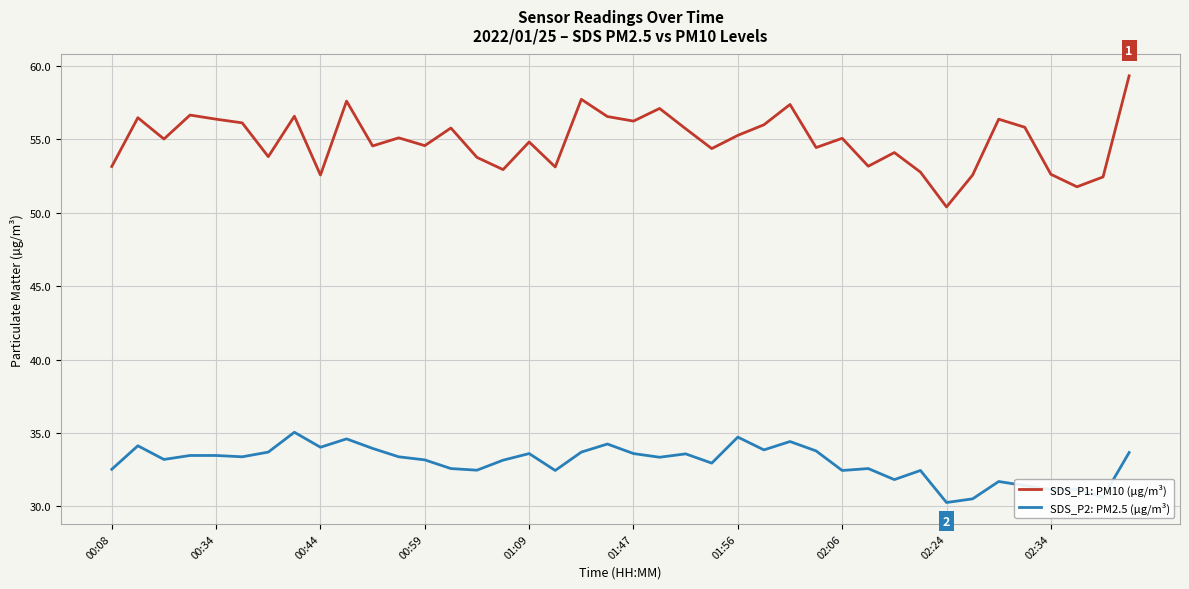

Which series has the largest total across all categories?

SDS_P1: PM10 (µg/m³)